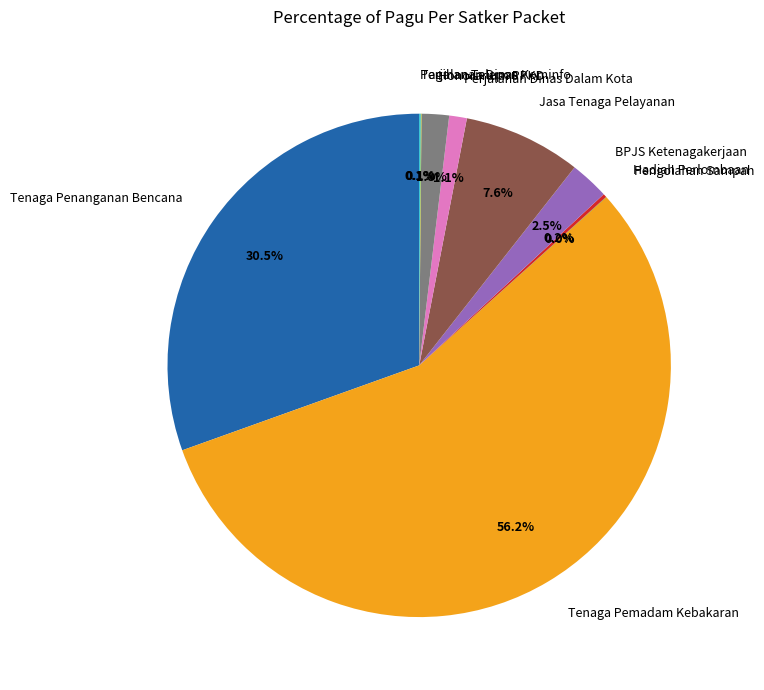

Which category has the biggest portion of the pie?

Tenaga Pemadam Kebakaran